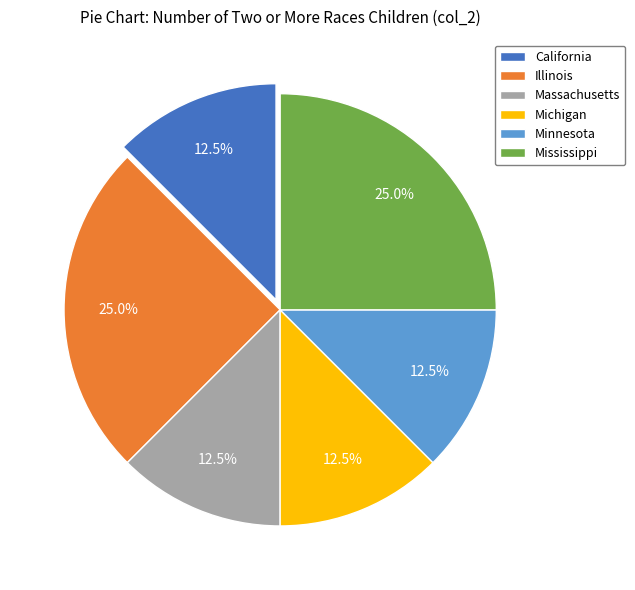

The Illinois slice represents 25% of the pie. True or false?

True